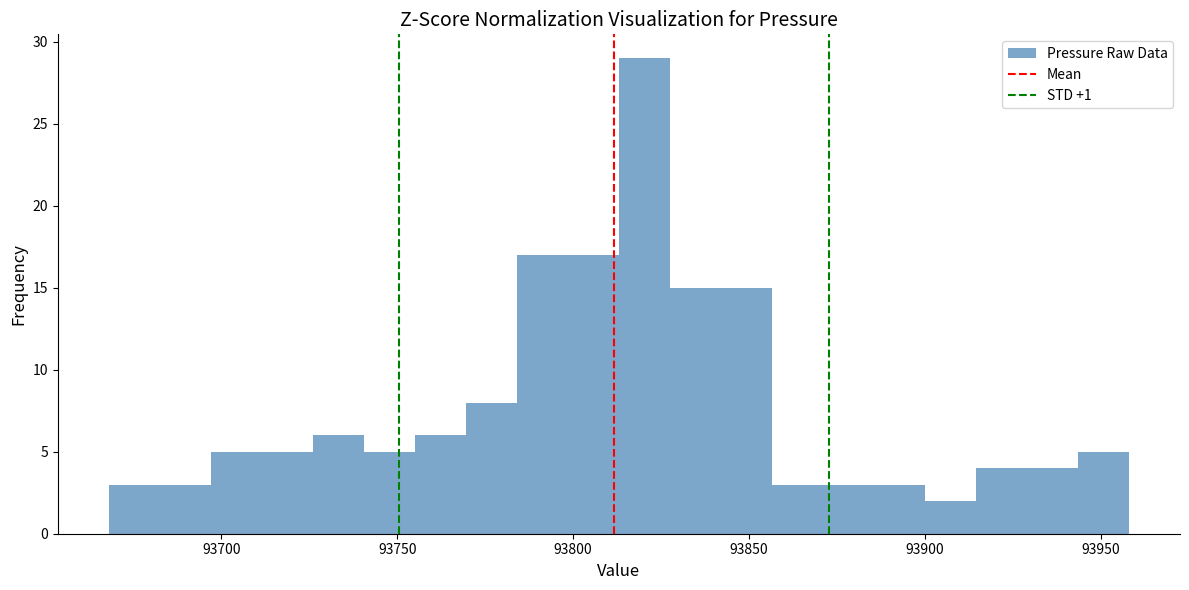

Around what value on the x-axis is the tallest bar? Give the approximate position of its centre, as read against the axis.

93820